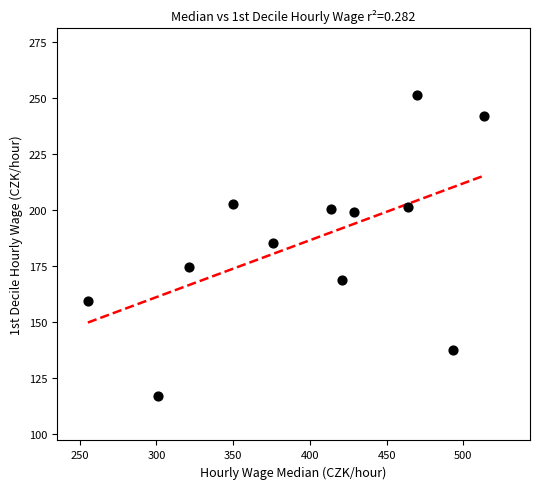

What is the range of X values (max minus min)?

258.1